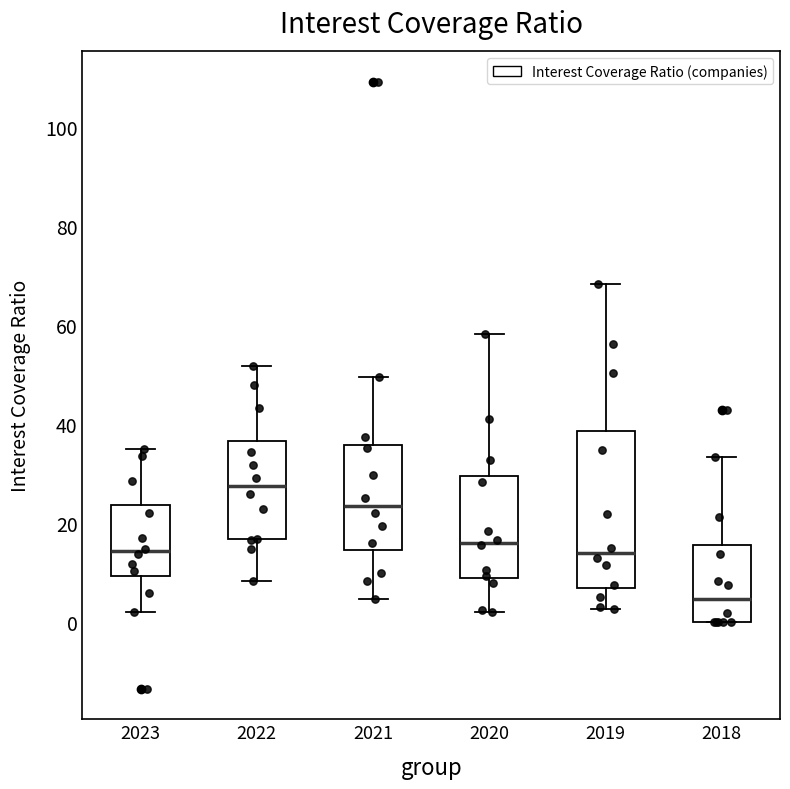

Comparing the boxes themselves (not the whiskers), which one is the tallest?

2019